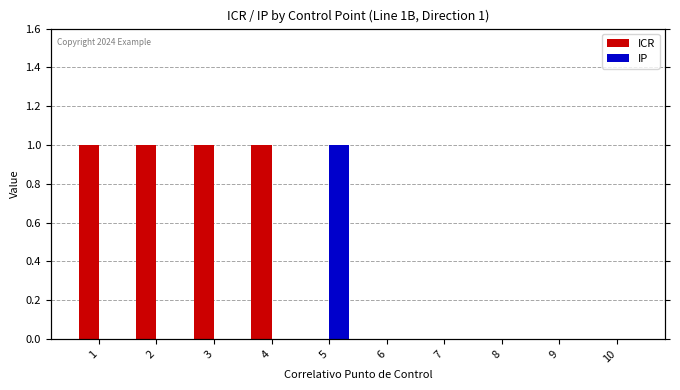

Reading right to left, transcribe all the data shown in this chart.

ICR: 10=0	9=0	8=0	7=0	6=0	5=0	4=1	3=1	2=1	1=1
IP: 10=0	9=0	8=0	7=0	6=0	5=1	4=0	3=0	2=0	1=0